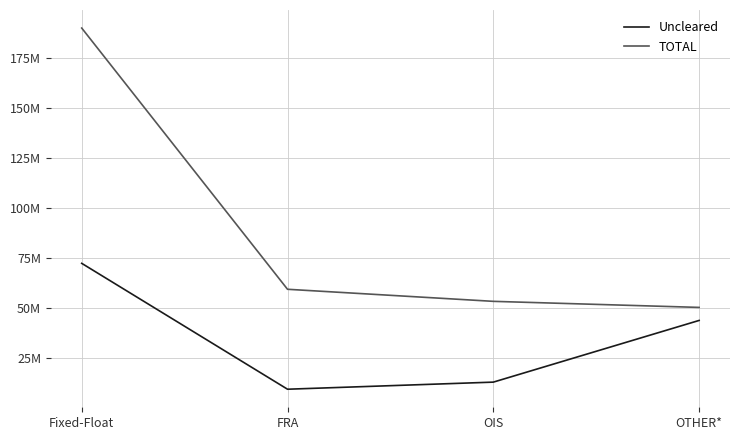

Which series has the largest range (max minus min)?

TOTAL